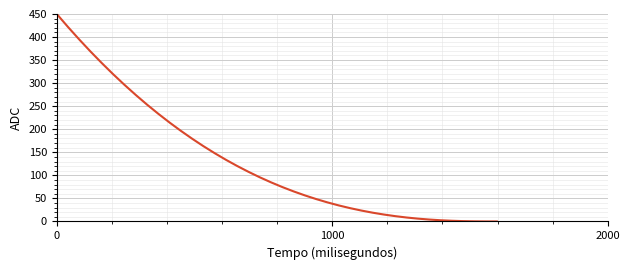

What is the difference between the maximum and minimum values?

450.0